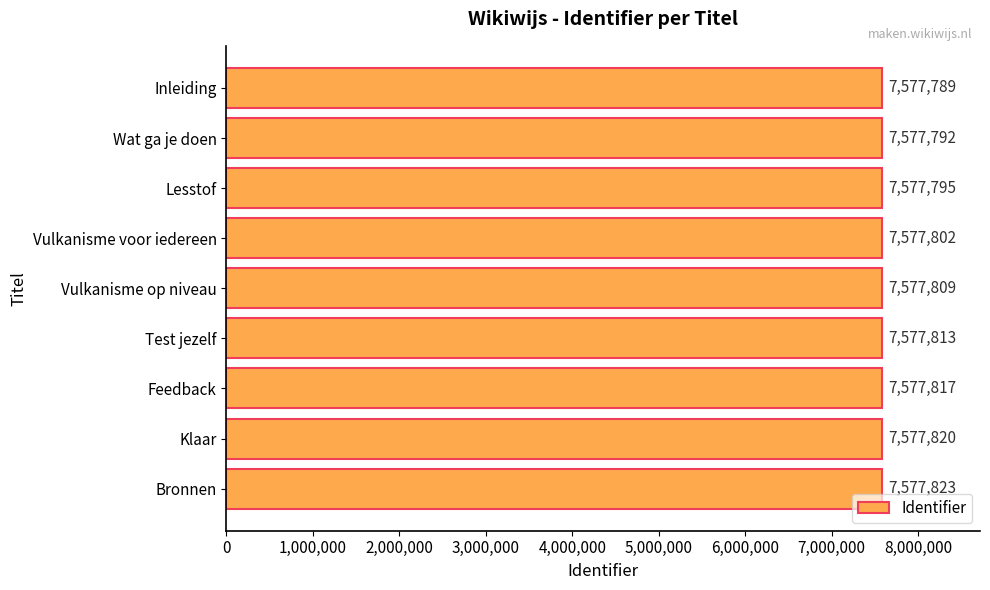

Are the bars horizontal?

Yes